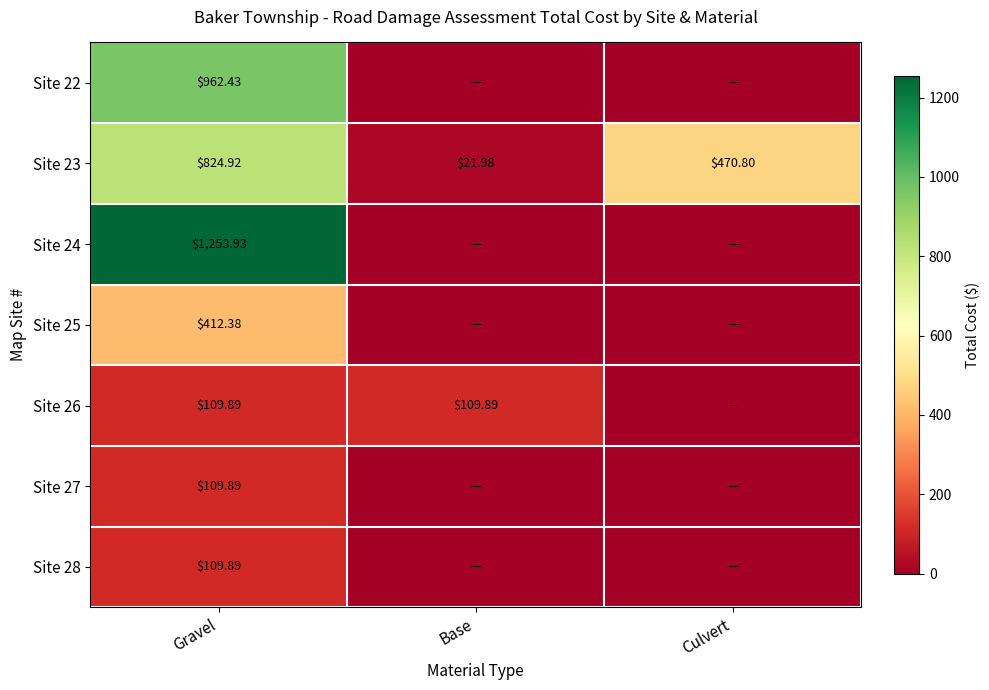

At which label does Site 23 first exceed 470?

Gravel